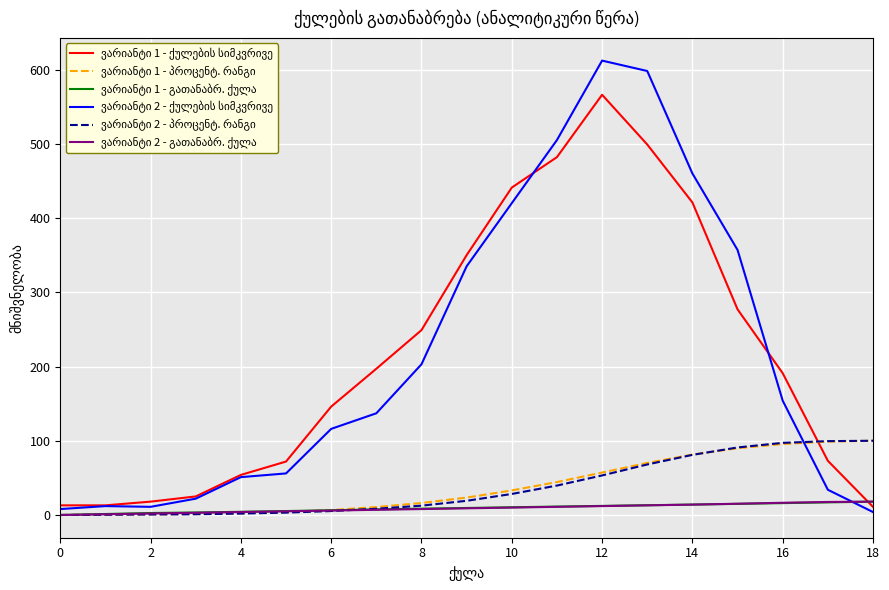

Is it true that ვარიანტი 2 - გათანაბრ. ქულა equals 6.0 at 13?

False